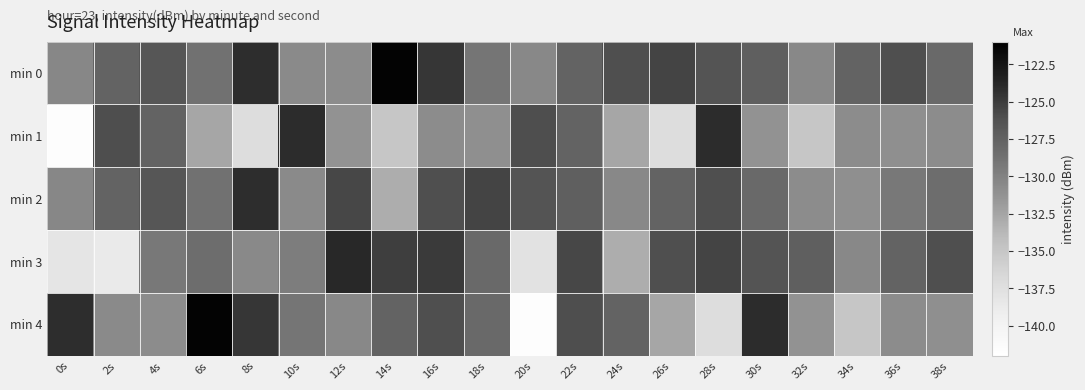

At 32s, list the series in order from largest to smallest.

min 3, min 0, min 2, min 4, min 1